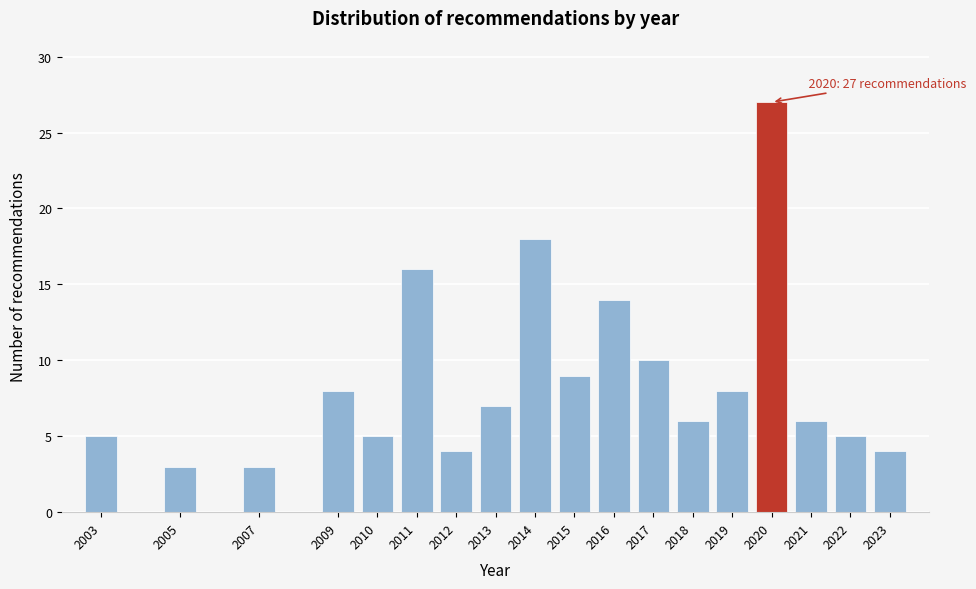

Reading right to left, extract all data points from this chart.

4	5	6	27	8	6	10	14	9	18	7	4	16	5	8	3	3	5